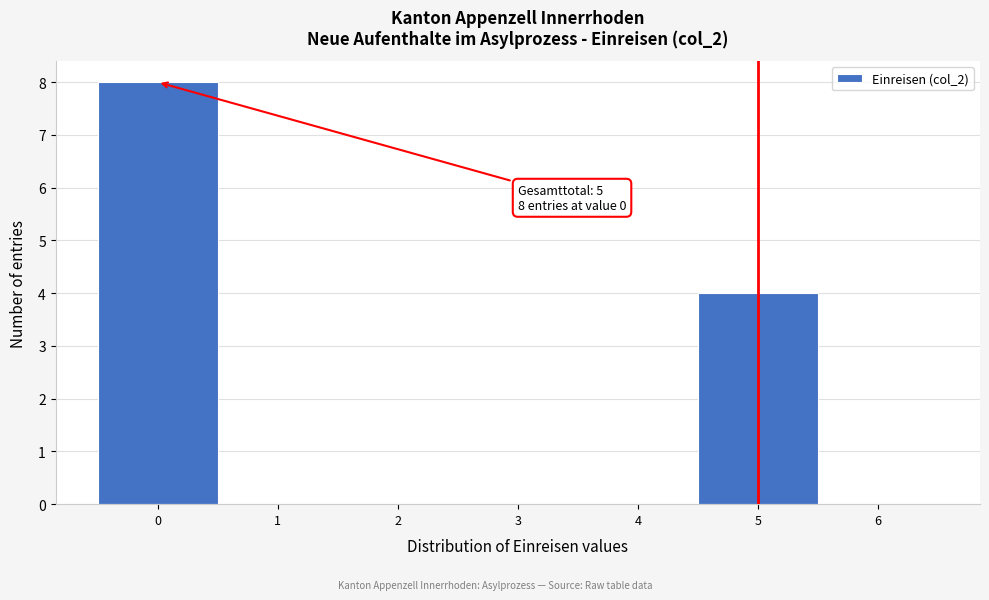

Over which range of the x-axis is the bar tallest?

-0.5 to 0.5